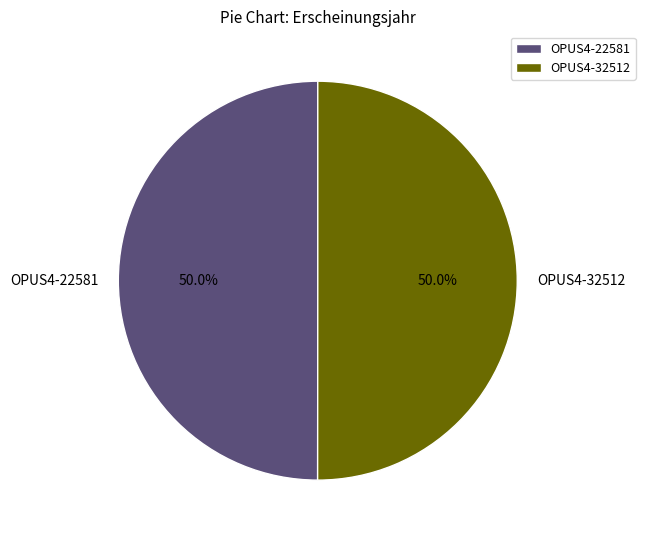

To the nearest percent, what percentage of the pie is OPUS4-32512?

50%